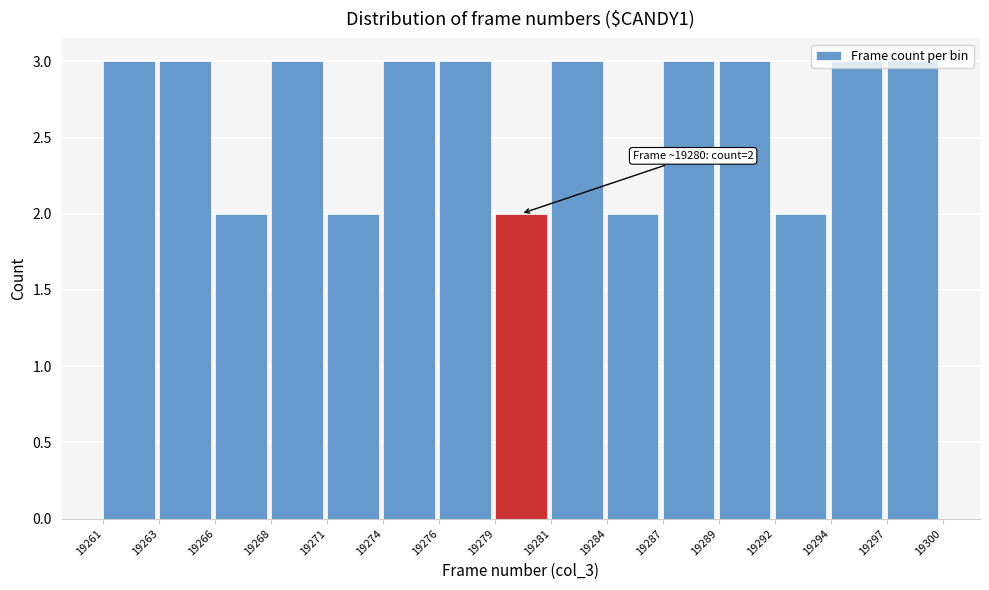

The value at 19266 is 2. True or false?

True